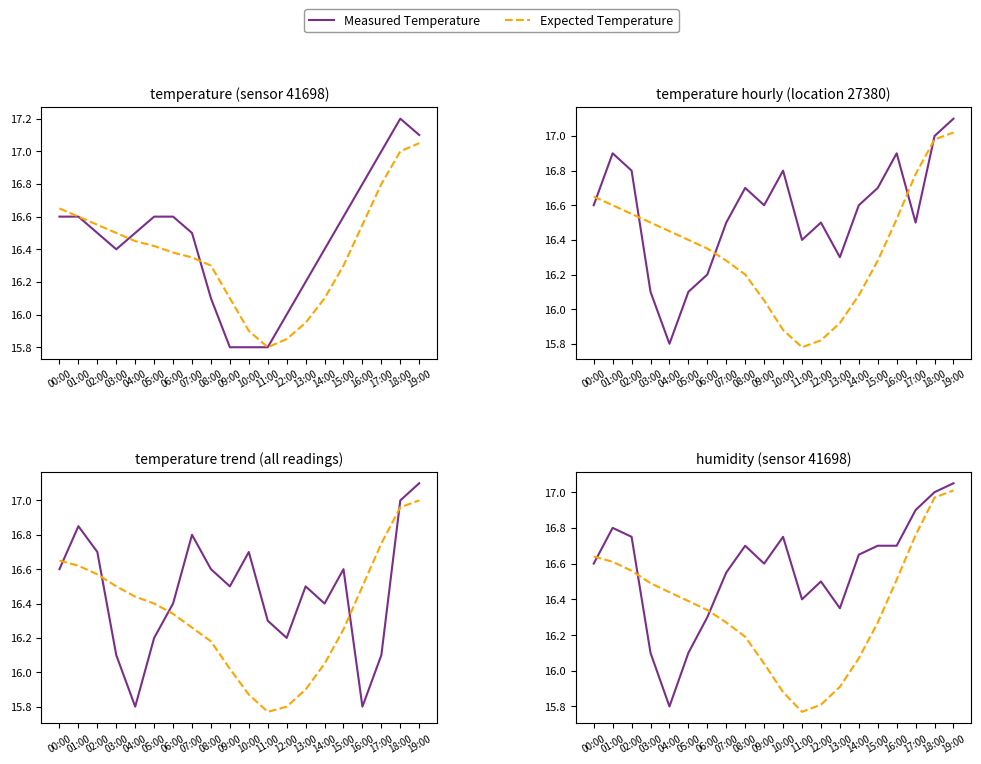

Read the Measured Temperature value at 16:00.

16.7